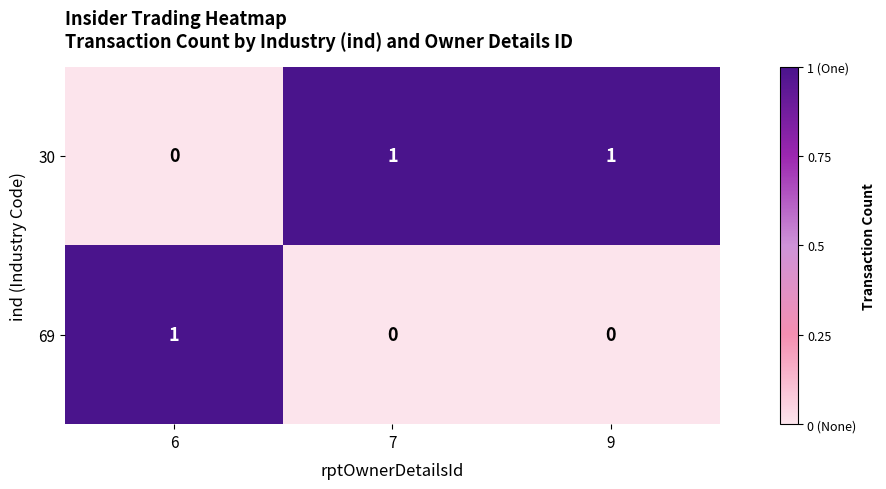

The 30 series shows 0 at 6. True or false?

True